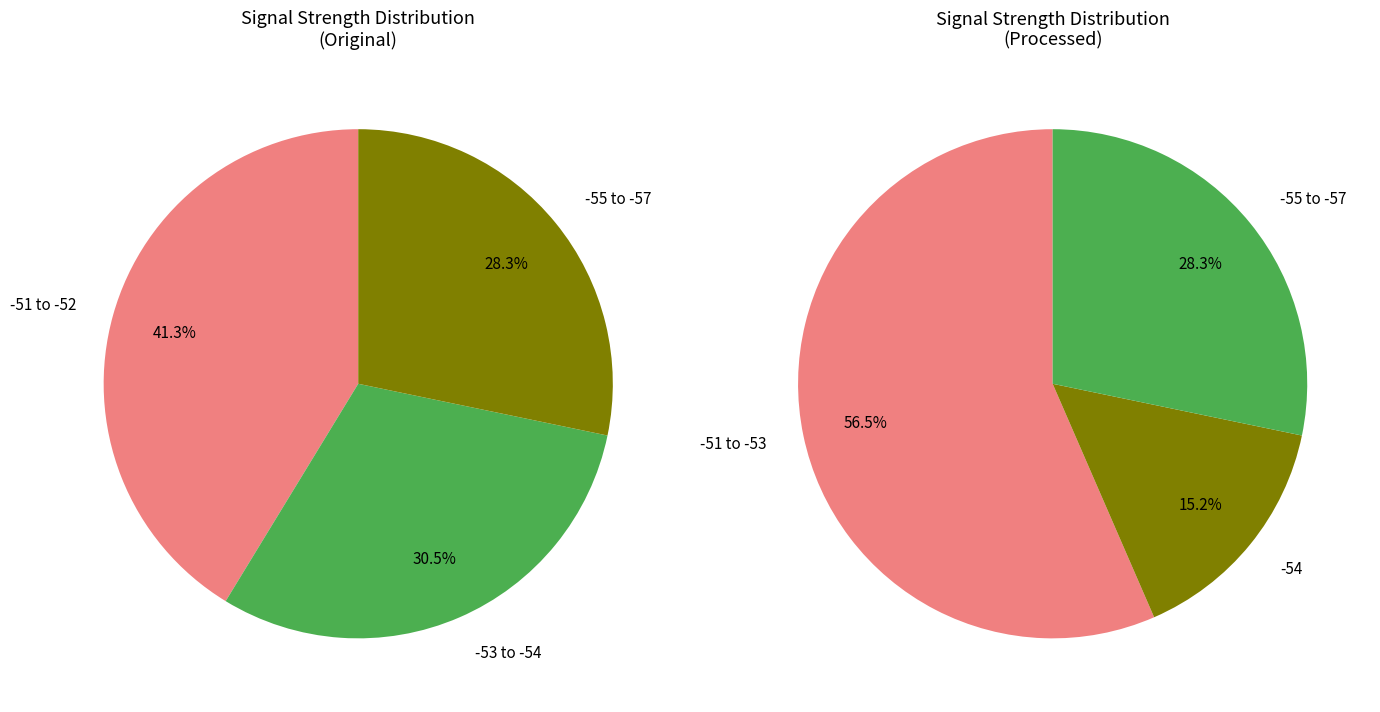

The -53 slice represents 28% of the pie. True or false?

False